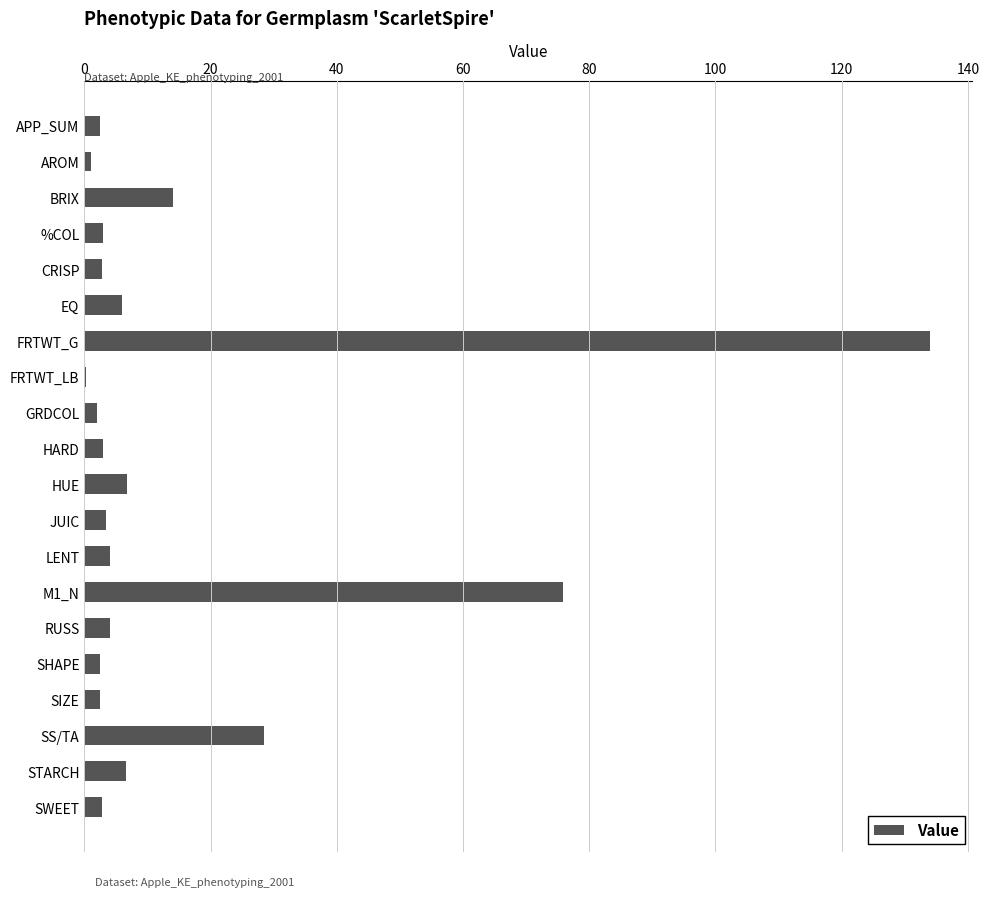

The chart shows a value of 55.7 at FRTWT_G. True or false?

False